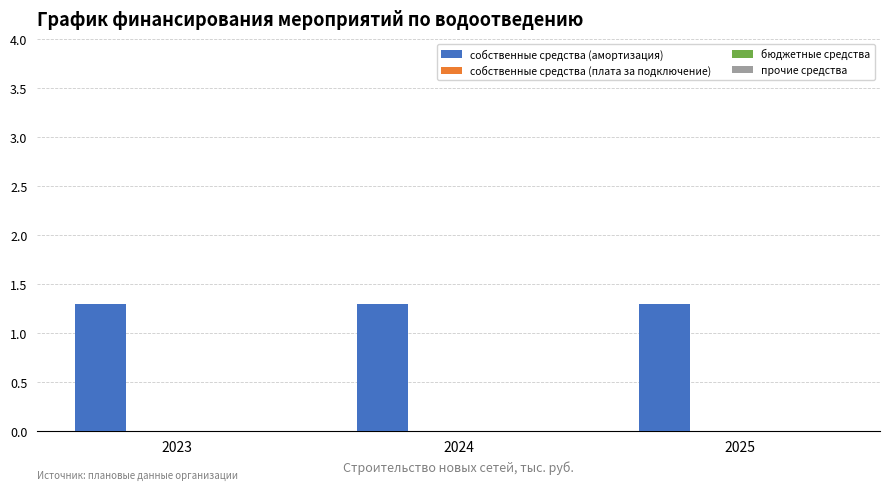

Which label corresponds to the largest value in the chart?

2023